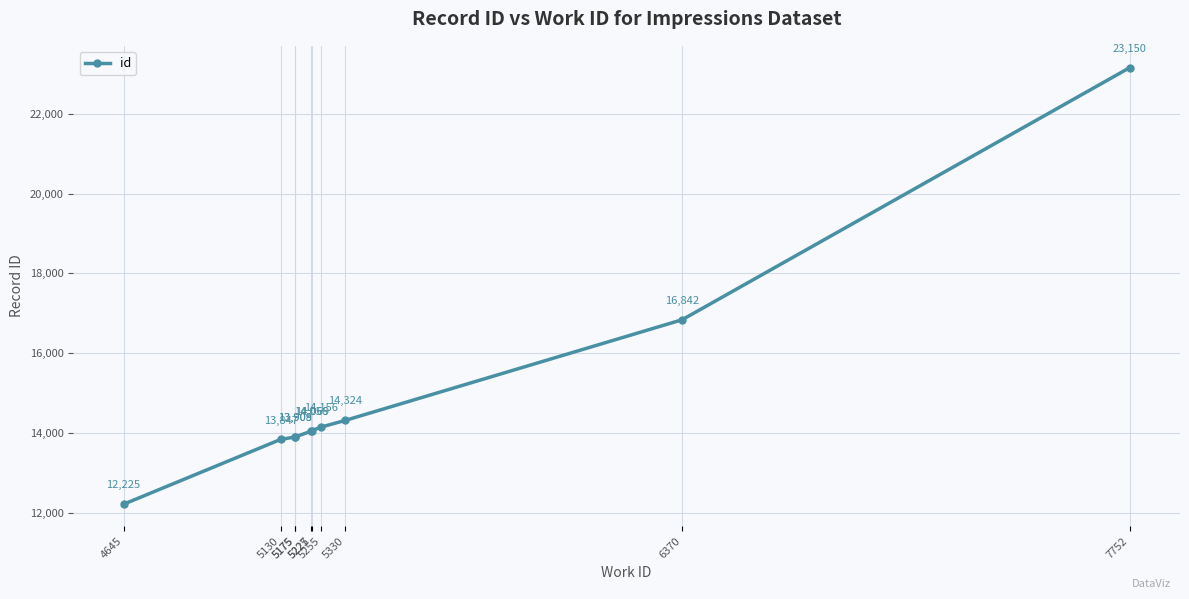

Rank the categories by value from lowest to highest.

4645, 5130, 5175, 5175, 5225, 5227, 5255, 5330, 6370, 7752